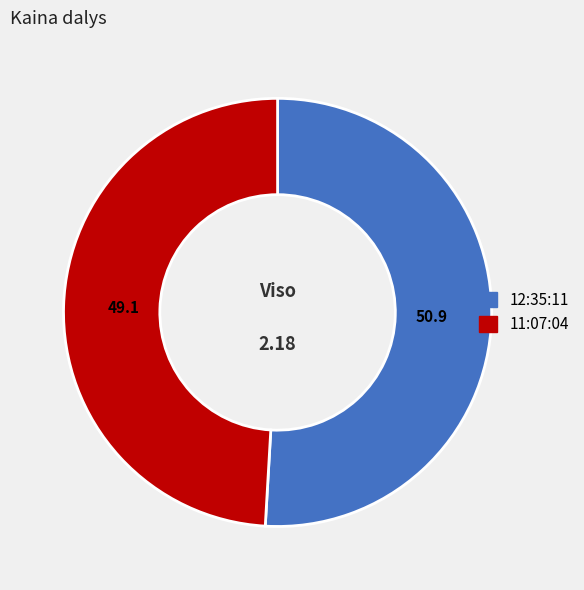

Rank the categories by value from lowest to highest.

11:07:04, 12:35:11